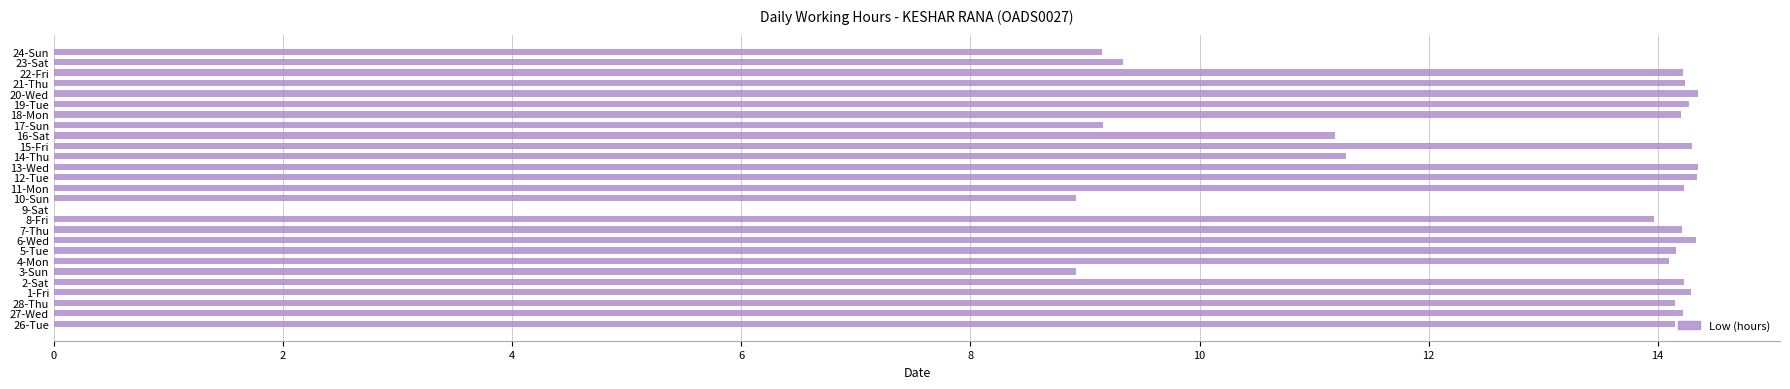

True or false: the data shows 24.6 at 6-Wed.

False